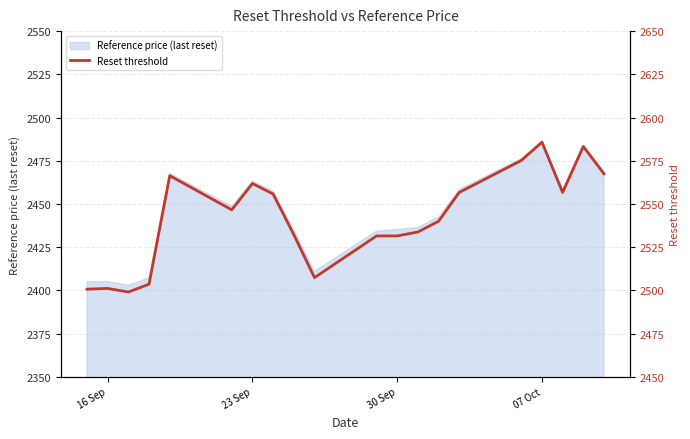

What is the maximum value for Reference price (last reset)?

2486.4